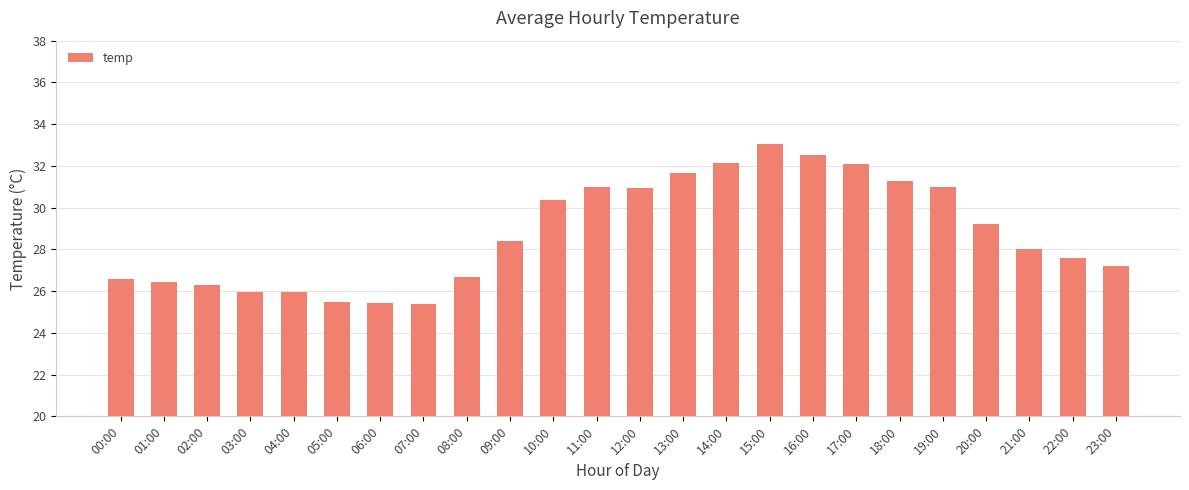

Where is the data nearest to the value 29?

20:00